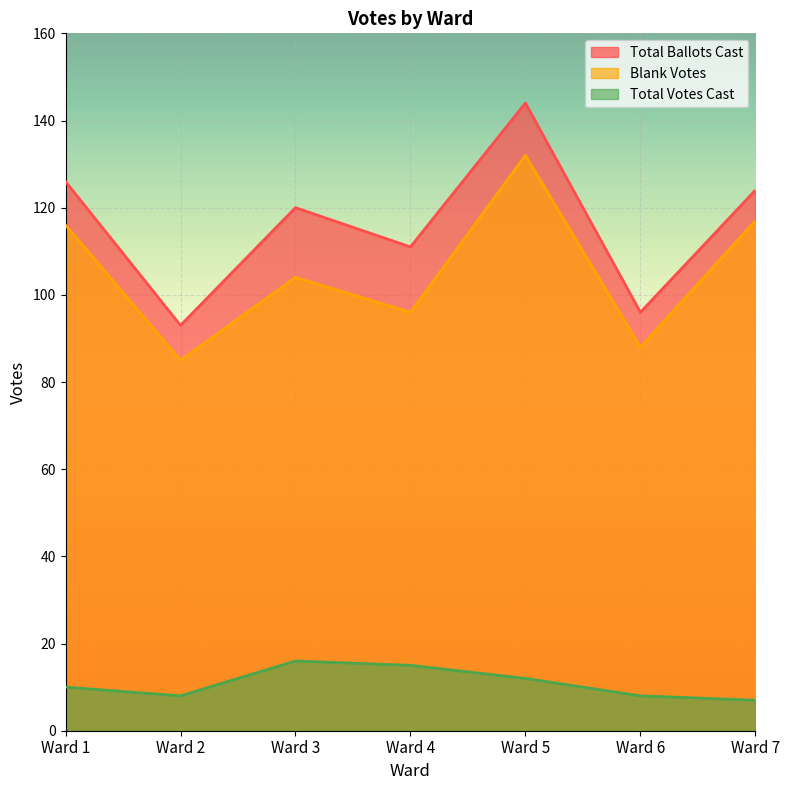

Which has a higher value, Ward 4 or Ward 6?

Ward 4